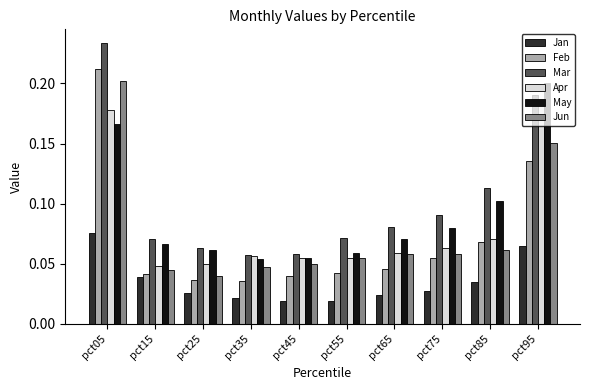

At how many categories does at least one series exceed 0?

10